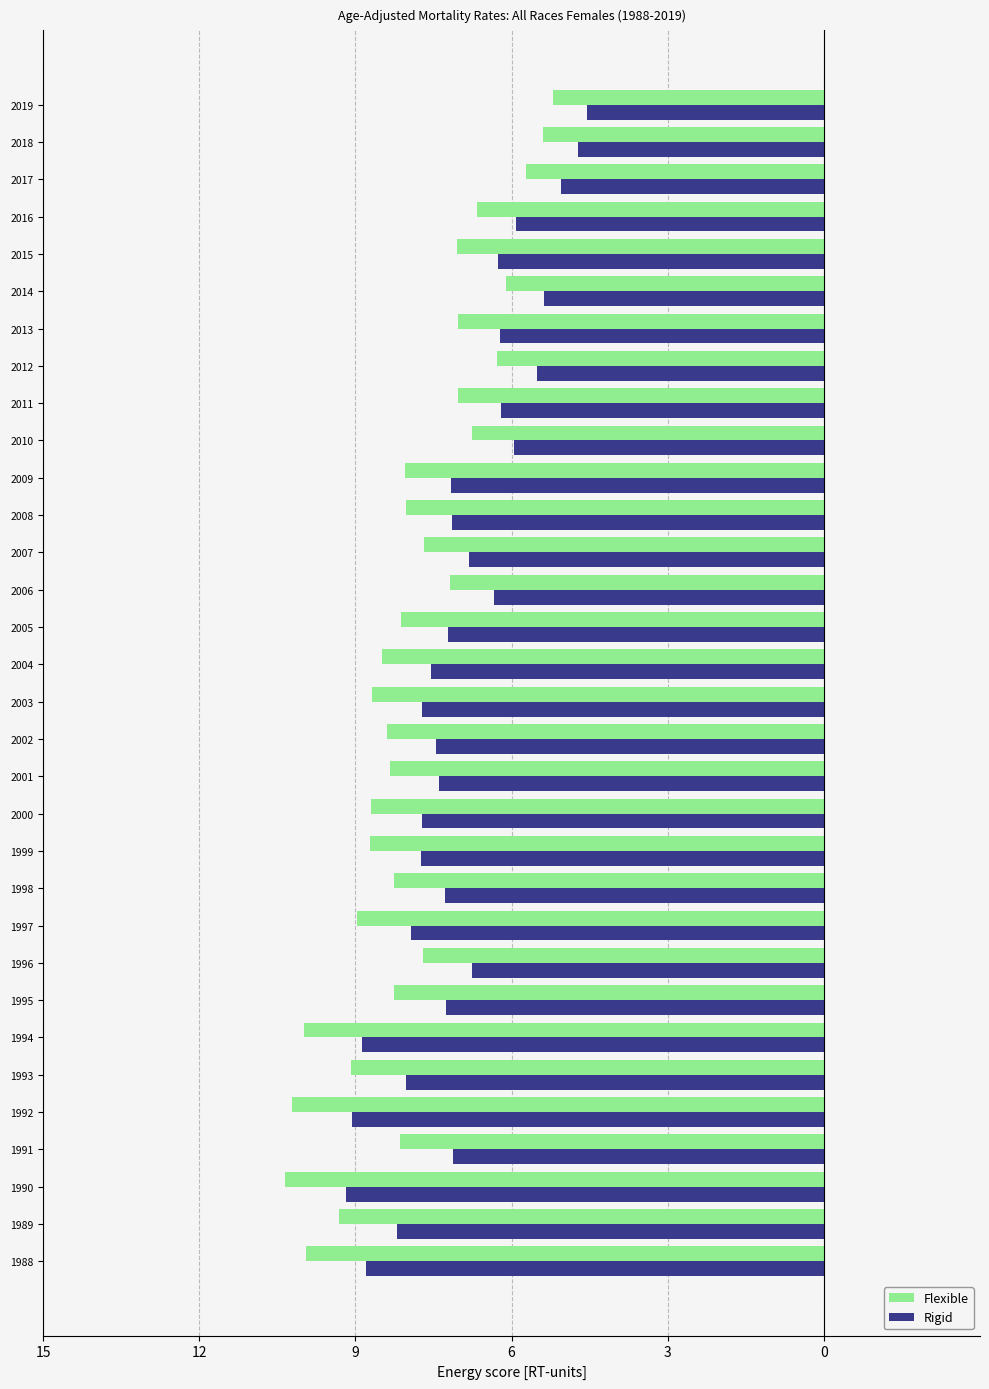

What are all the series names shown in the legend?

Flexible, Rigid